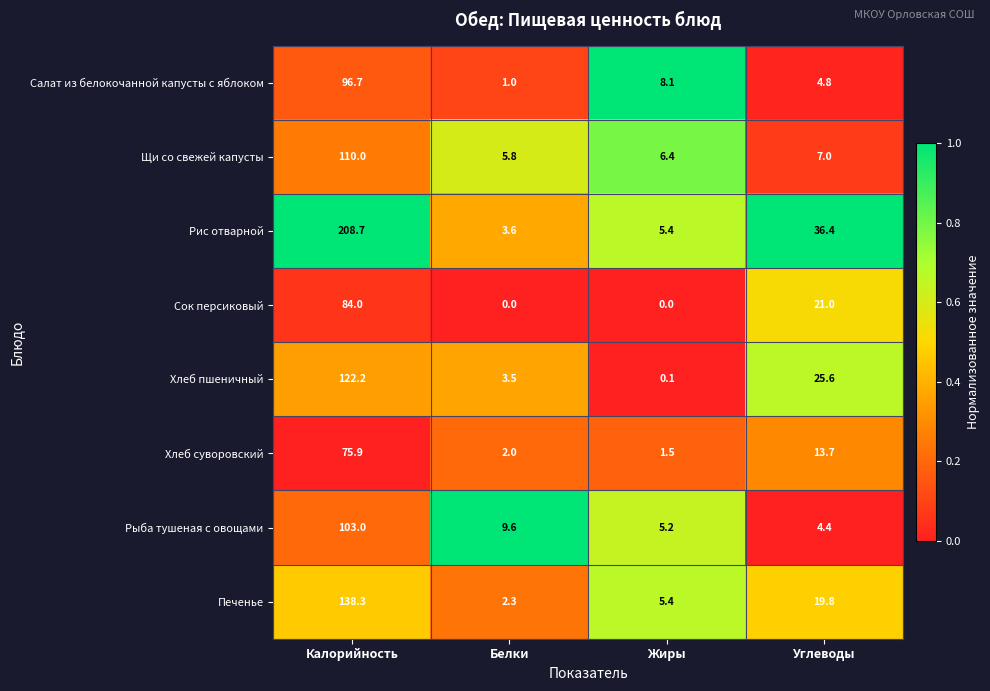

List the series in order of their peak value, lowest first.

Хлеб суворовский, Сок персиковый, Салат из белокочанной капусты с яблоком, Рыба тушеная с овощами, Щи со свежей капусты, Хлеб пшеничный, Печенье, Рис отварной